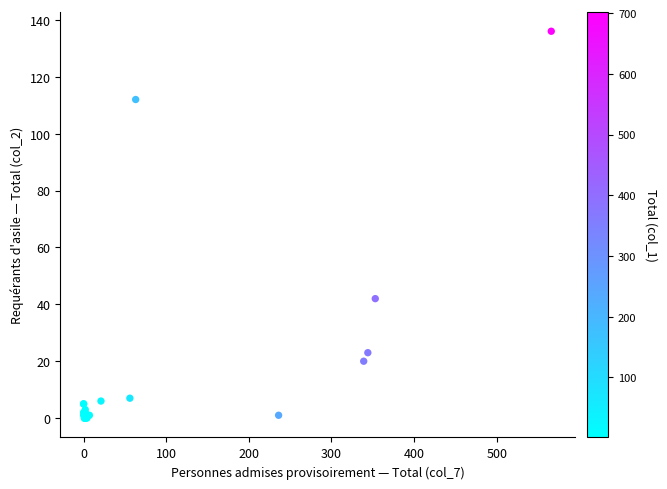

What Y value in the scatter plot is closest to 68?

42